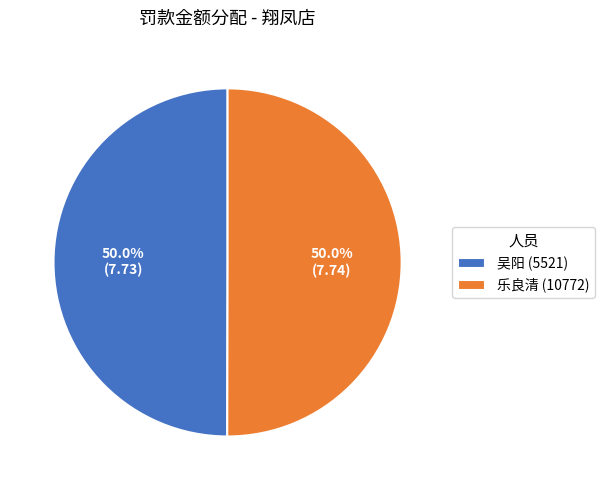

Combined, do 吴阳 (5521) and 乐良清 (10772) account for over 50%?

Yes